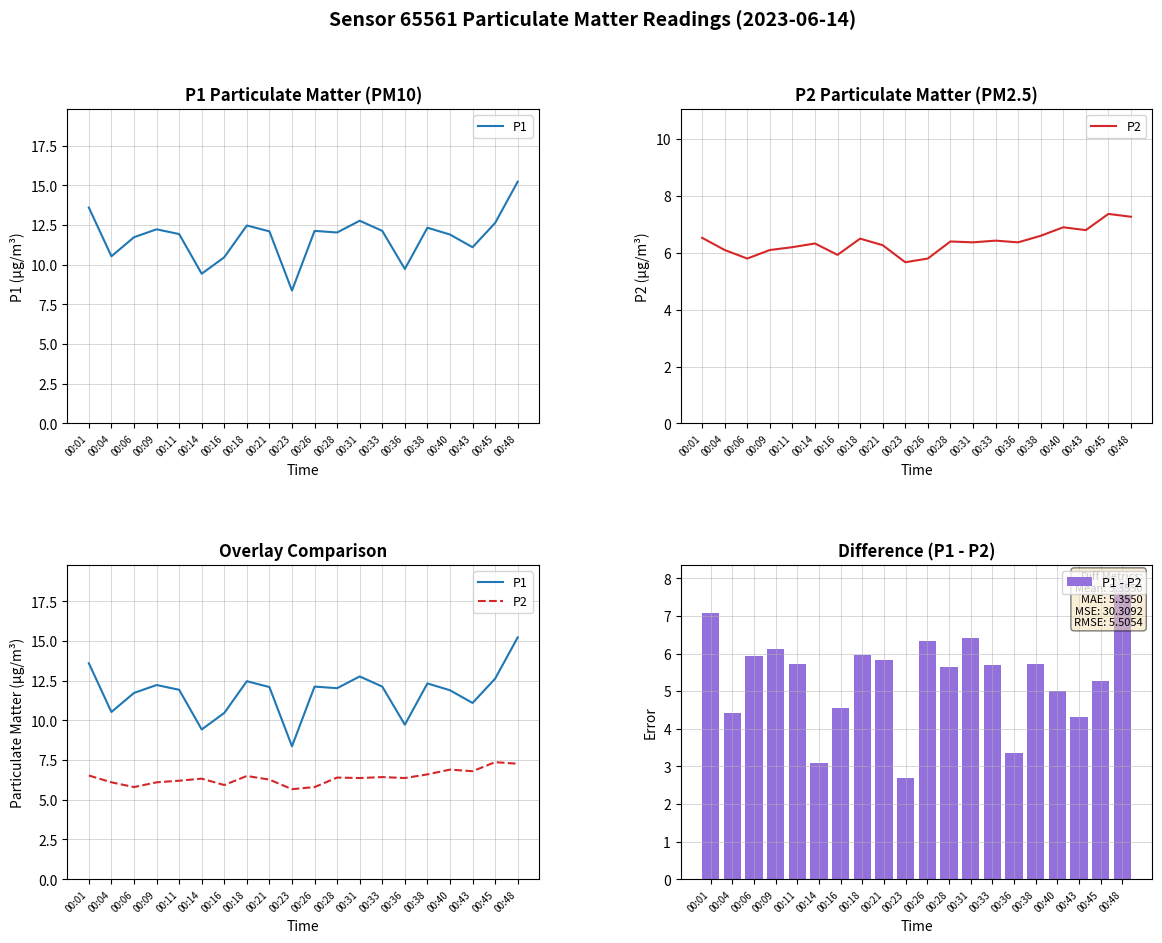

Which series changed the most between 00:01 and 00:23?

P1